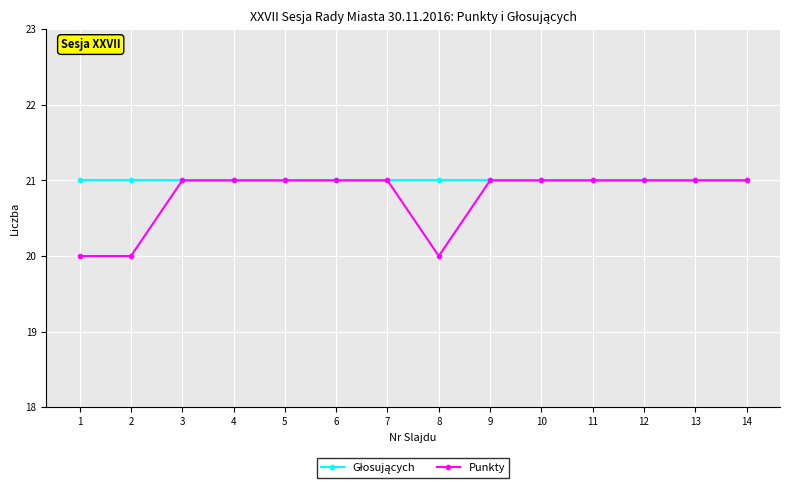

What is the maximum value for Punkty?

21